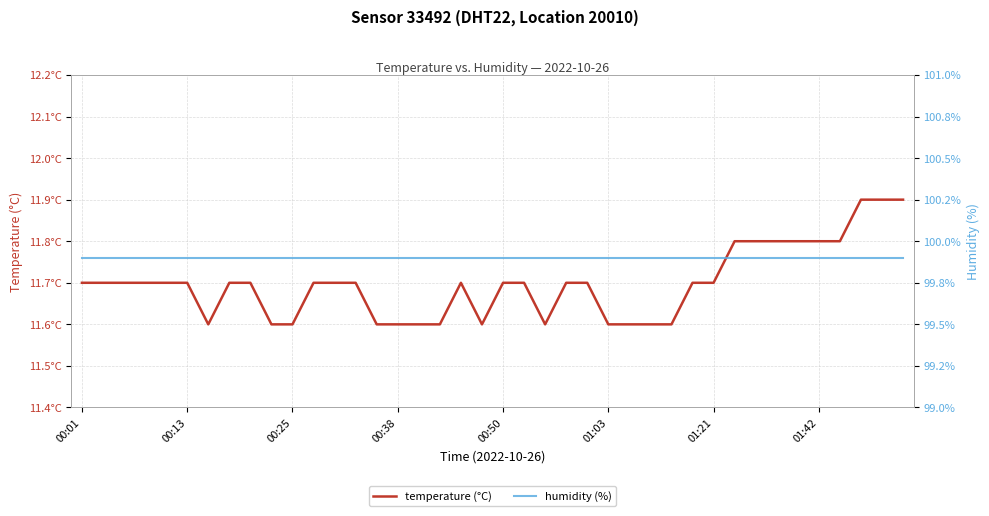

What is the lowest value of the temperature (°C) series?

11.6